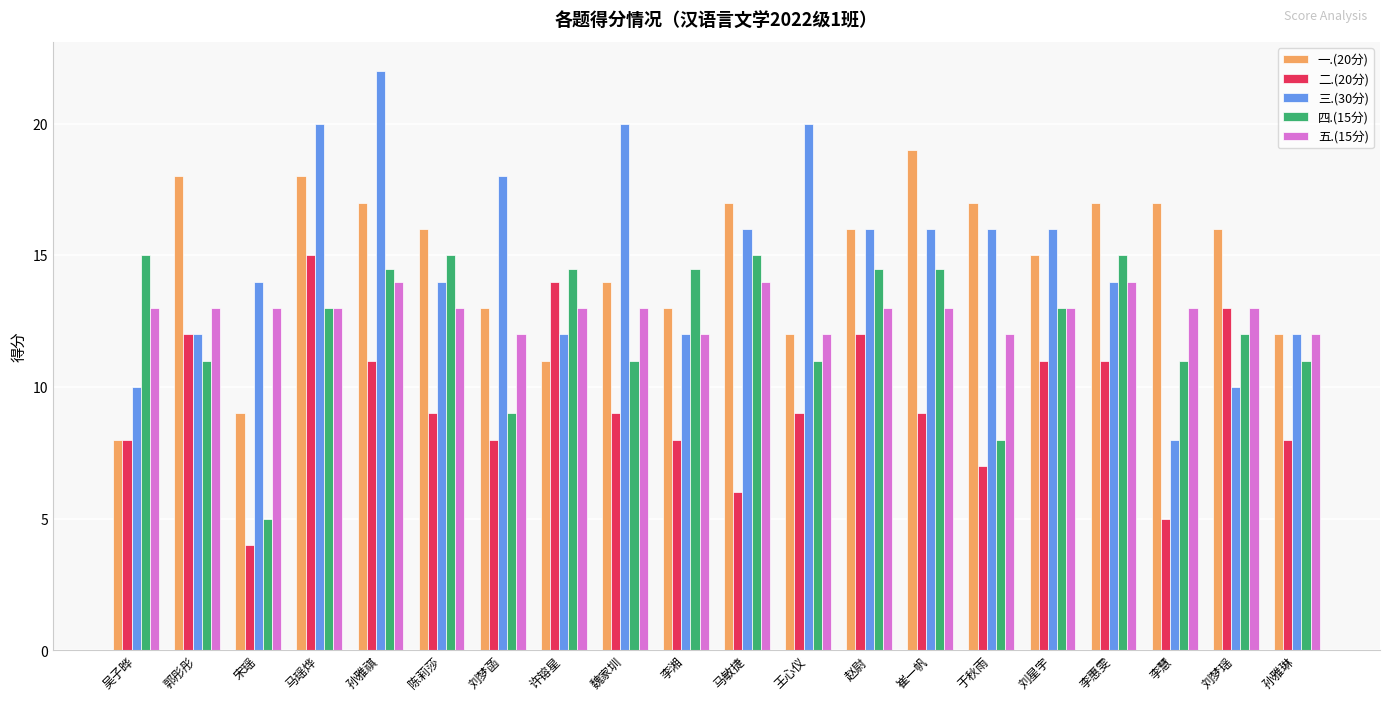

Does the chart contain any negative values?

No